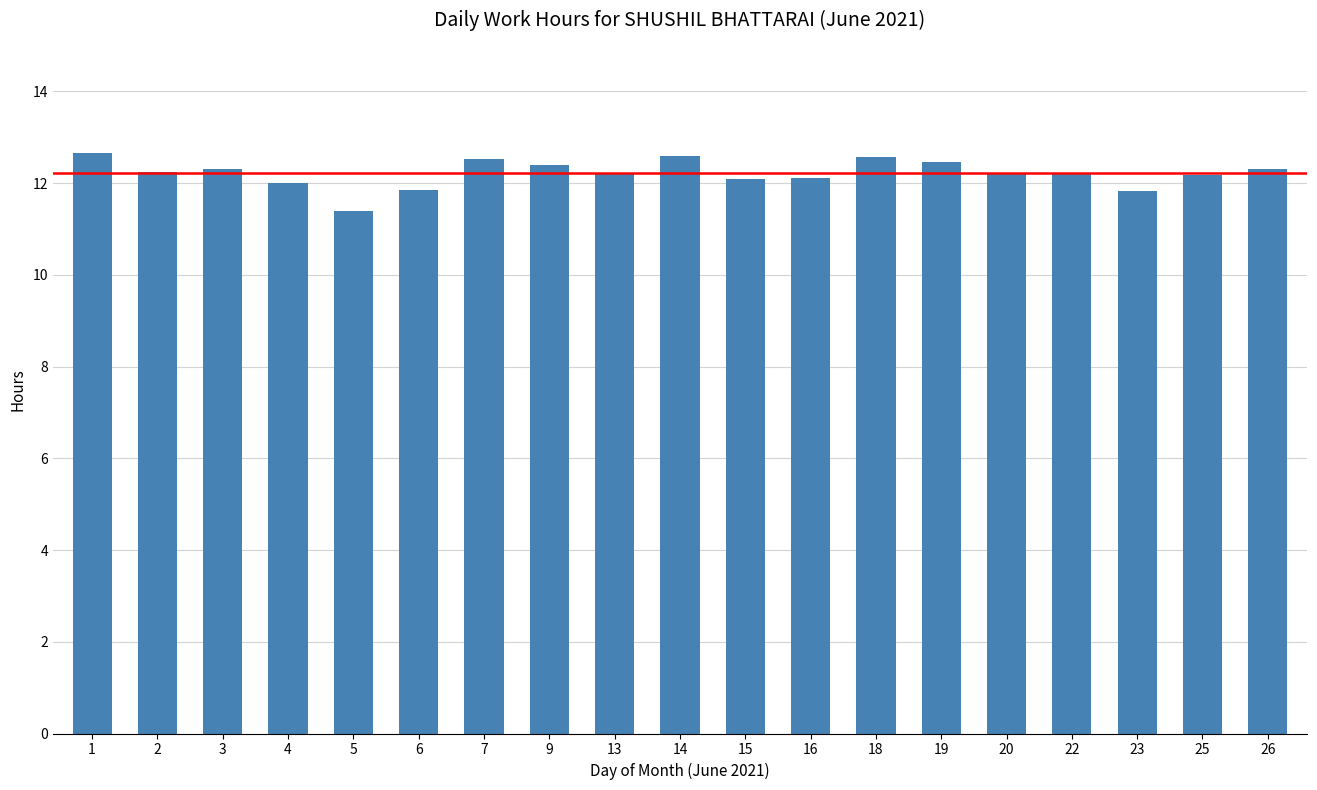

What is the change in value from 9 to 26?

-0.1